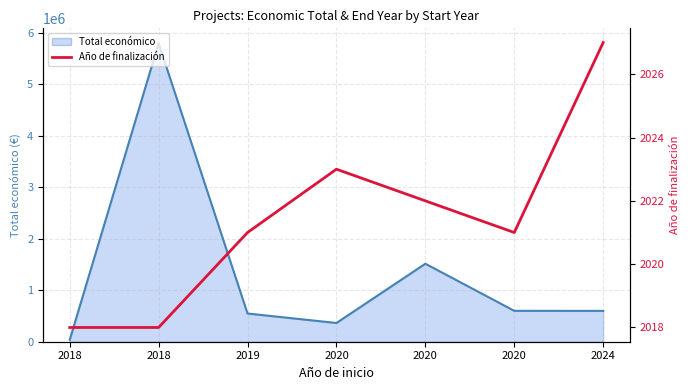

Reading right to left, transcribe all the data shown in this chart.

2027	2021	2022	2023	2021	2018	2018